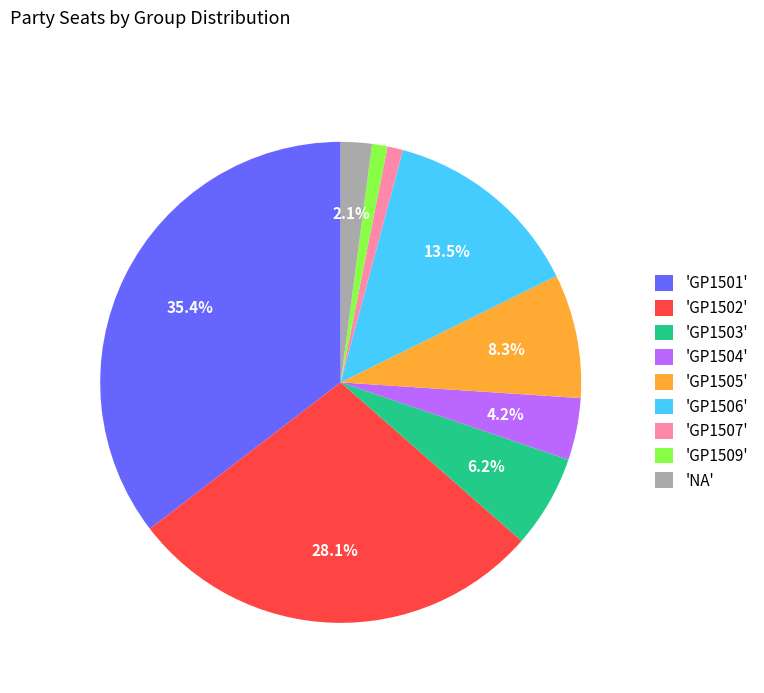

To the nearest percent, what is the difference between the largest and smallest slice percentages?

34%